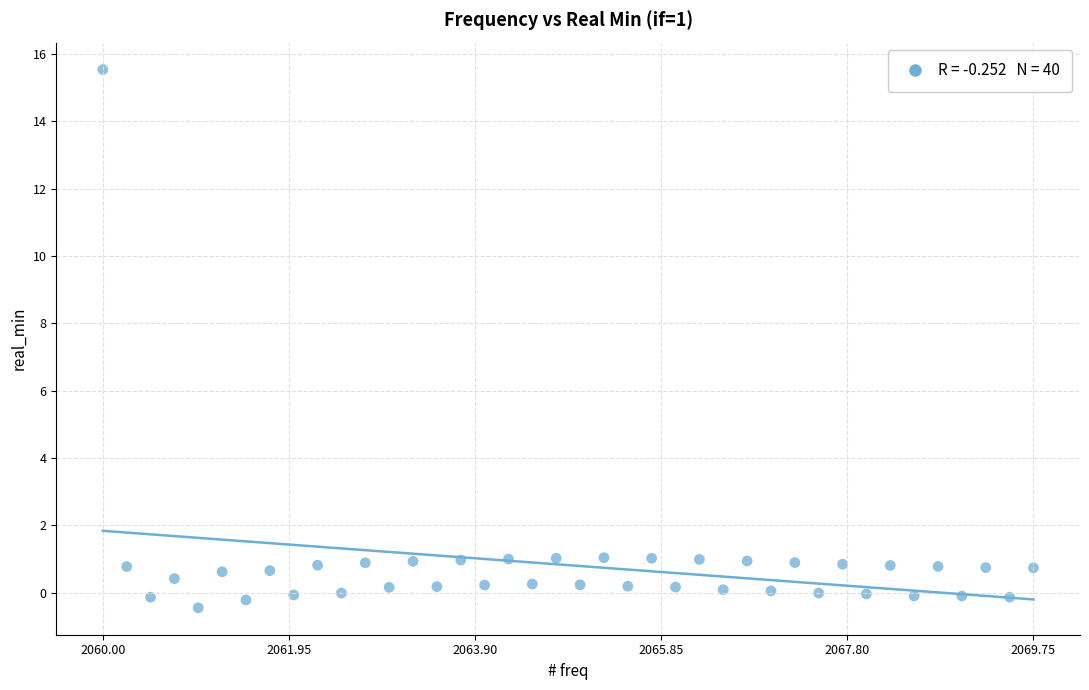

What is the range of Y values (max minus min)?

16.0